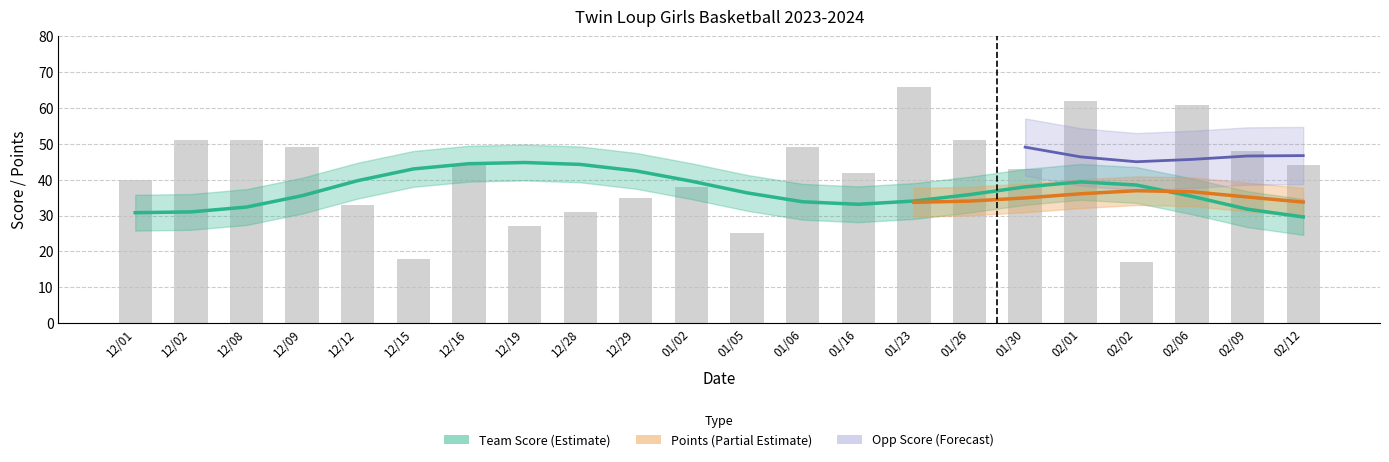

Is it true that opp_score equals 25 at 18?

False